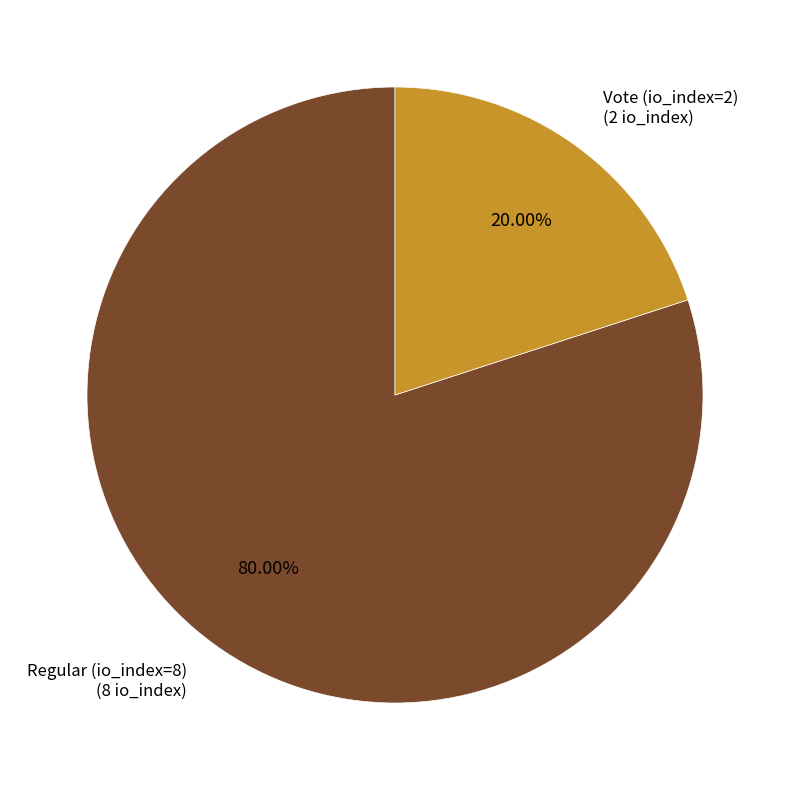

Is there a majority slice in this chart?

Yes